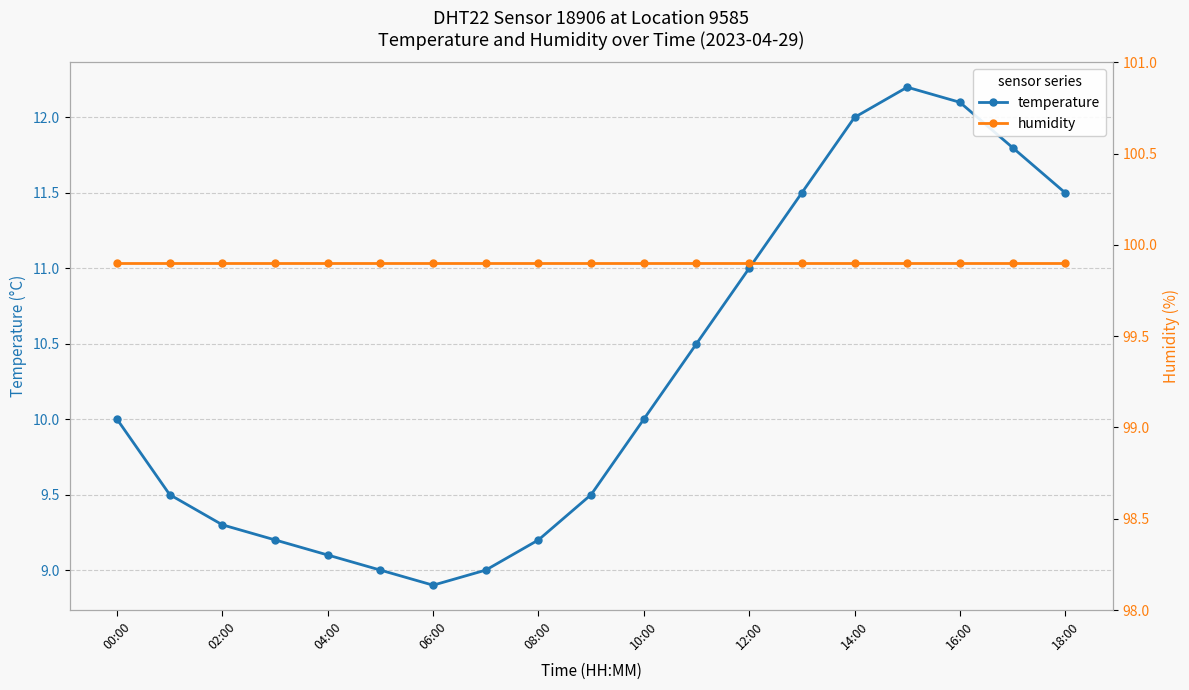

Which series has the widest spread of values?

temperature